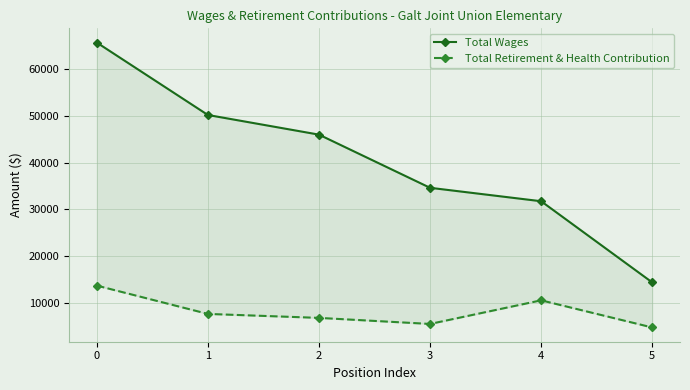

What value does the Total Retirement & Health Contribution series have at 5?

4800